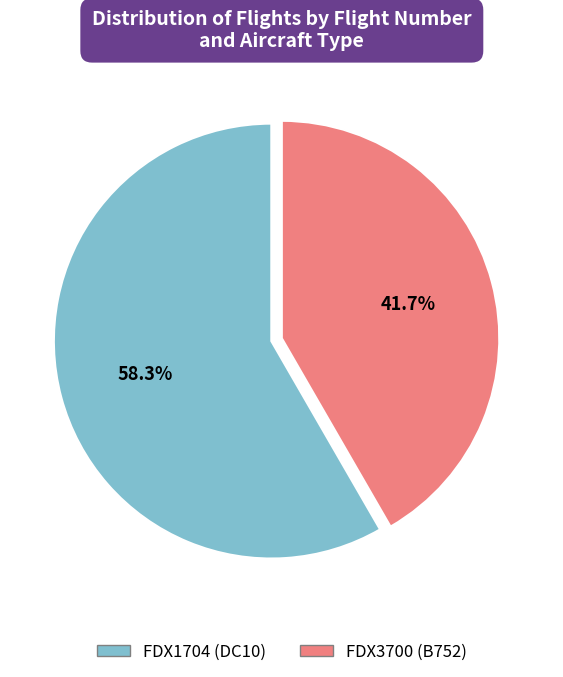

Between FDX3700 (B752) and FDX1704 (DC10), which is larger?

FDX1704 (DC10)